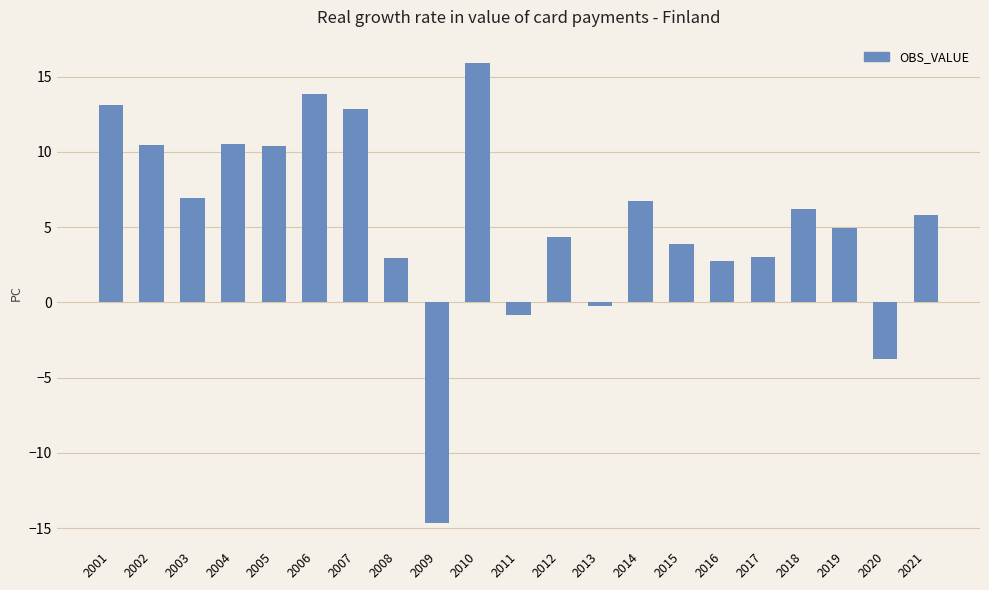

What is the value of the 3rd bar from the left?

7.0